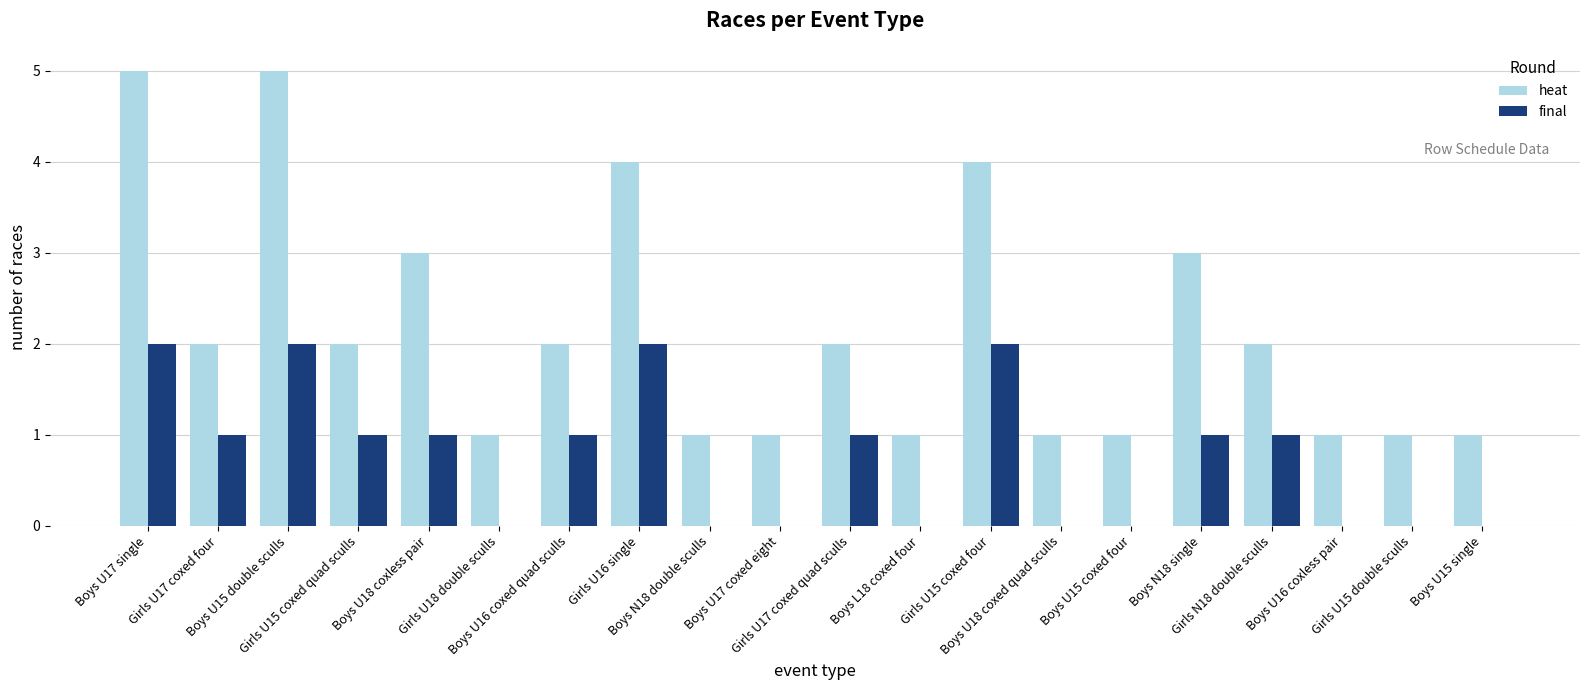

Which series has the largest total across all categories?

heat